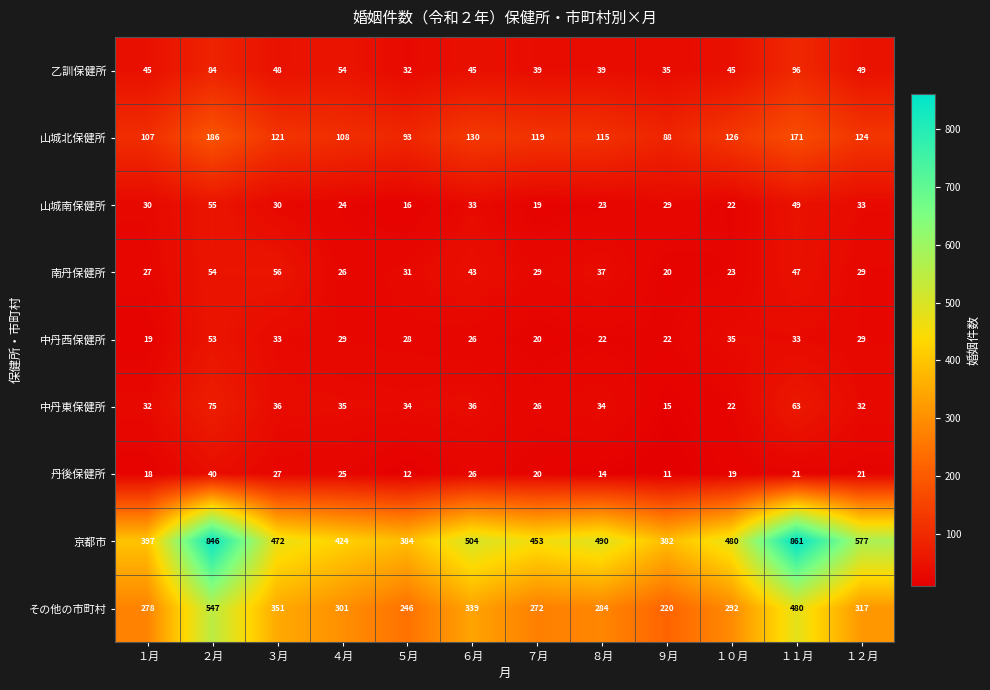

What is the sum of the 京都市 values at １１月 and ６月?

1365